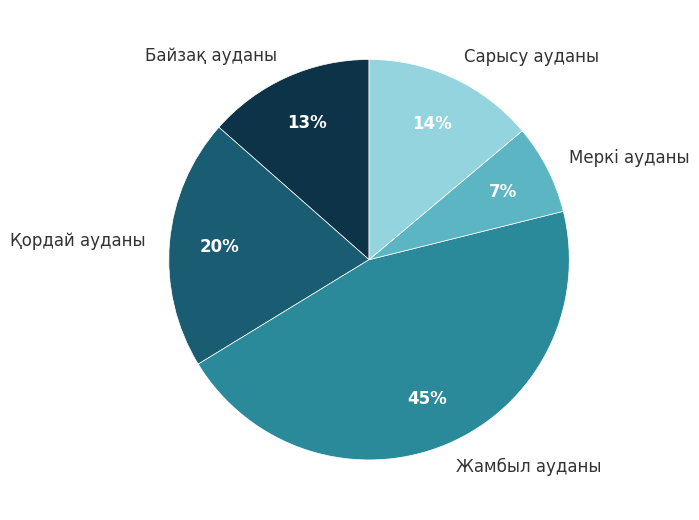

Which has a higher value, Жамбыл ауданы or Қордай ауданы?

Жамбыл ауданы